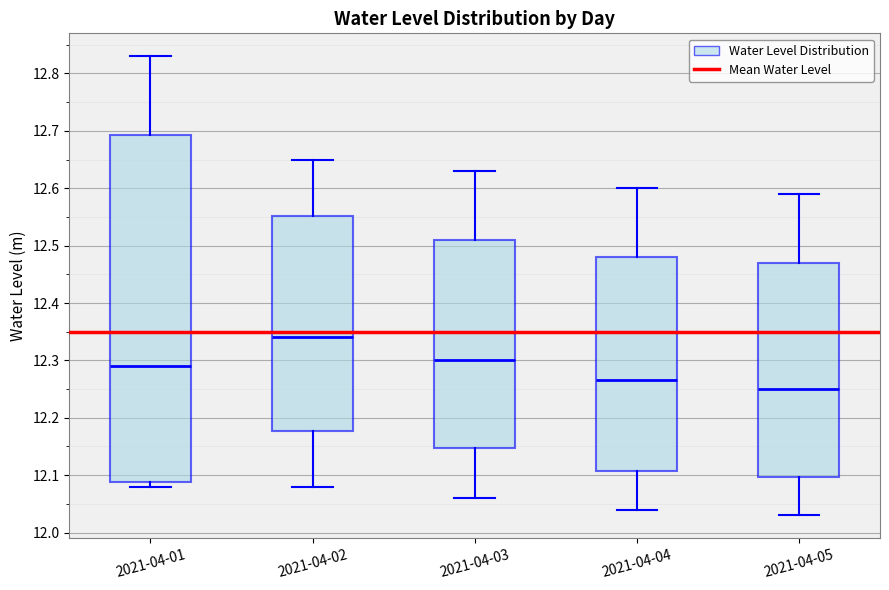

Reading left to right, transcribe this box plot: for each box, give where its median line is, the range the box spans, and where its two whiskers end, as read against the y-axis. The values are not printed on the chart, so give them approximately, as read against the axis.

2021-04-01: median 12.29, box 12.09 to 12.69, whiskers 12.08 to 12.83
2021-04-02: median 12.34, box 12.18 to 12.55, whiskers 12.08 to 12.65
2021-04-03: median 12.30, box 12.15 to 12.51, whiskers 12.06 to 12.63
2021-04-04: median 12.27, box 12.11 to 12.48, whiskers 12.04 to 12.60
2021-04-05: median 12.25, box 12.10 to 12.47, whiskers 12.03 to 12.59